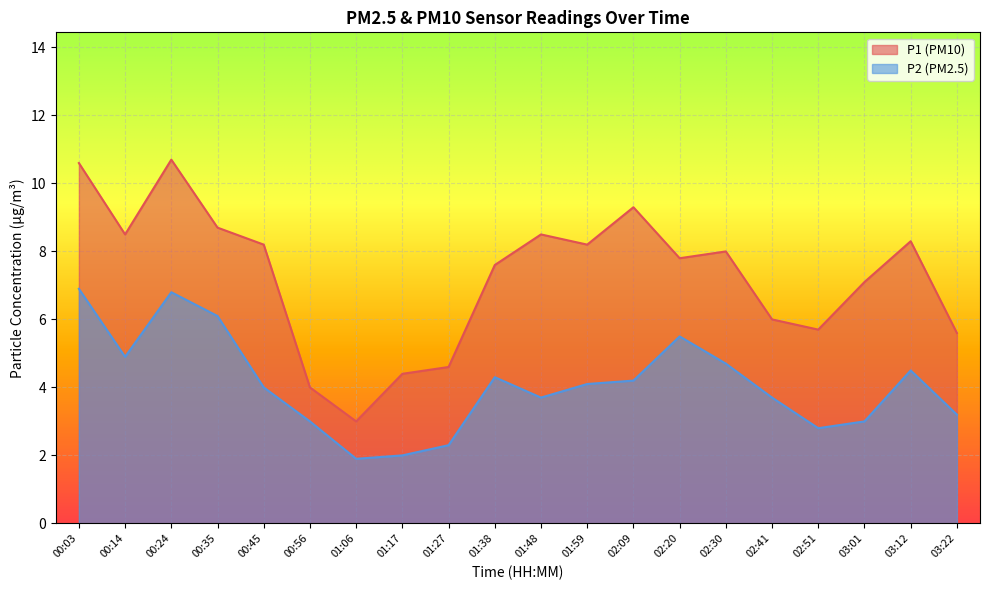

What is the sum of all P2 values?

81.6